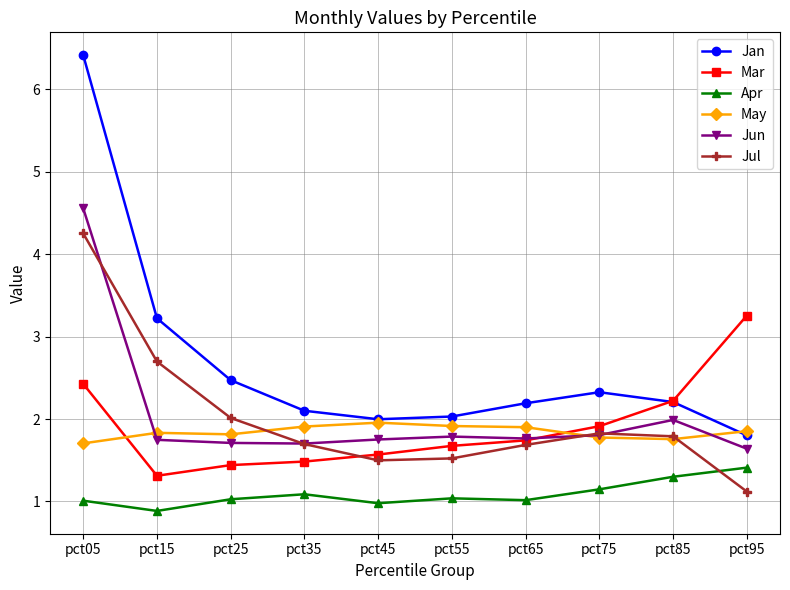

Which series has the largest total across all categories?

Jan